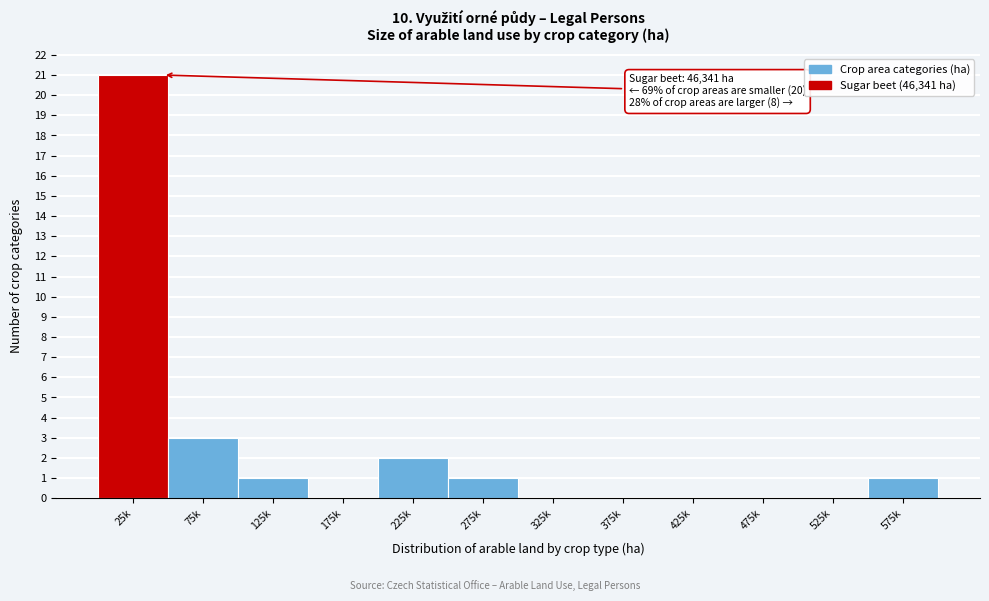

Reading left to right, extract all data points from this chart.

25k=21	75k=3	125k=1	175k=0	225k=2	275k=1	325k=0	375k=0	425k=0	475k=0	525k=0	575k=1